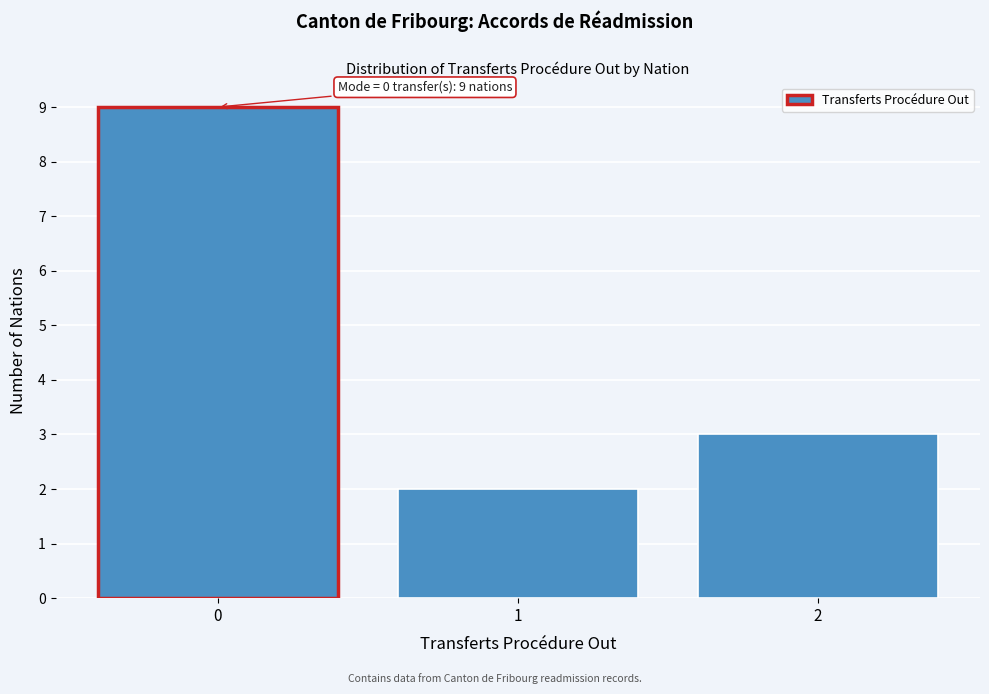

Over which range of the x-axis is the bar tallest?

-0.5 to 0.5